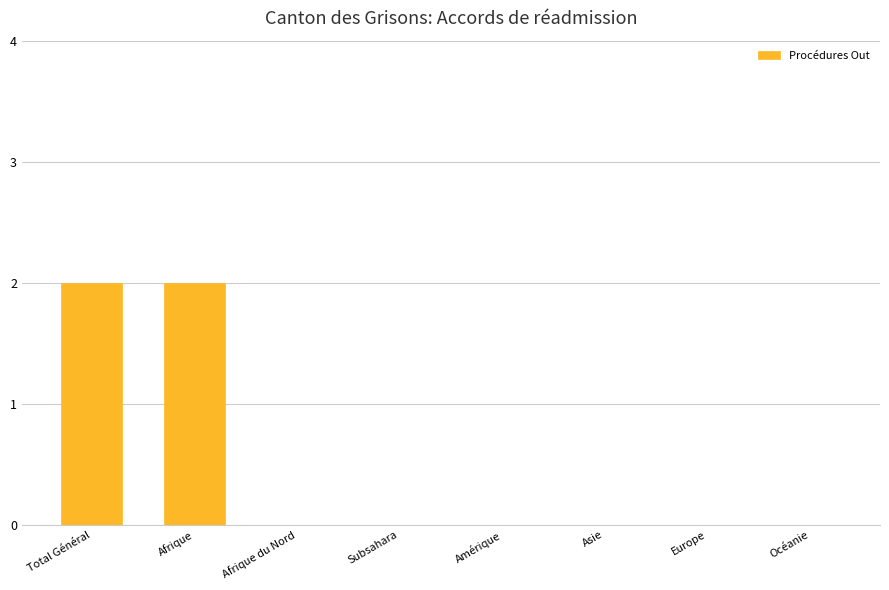

The chart shows a value of 0 at Europe. True or false?

True